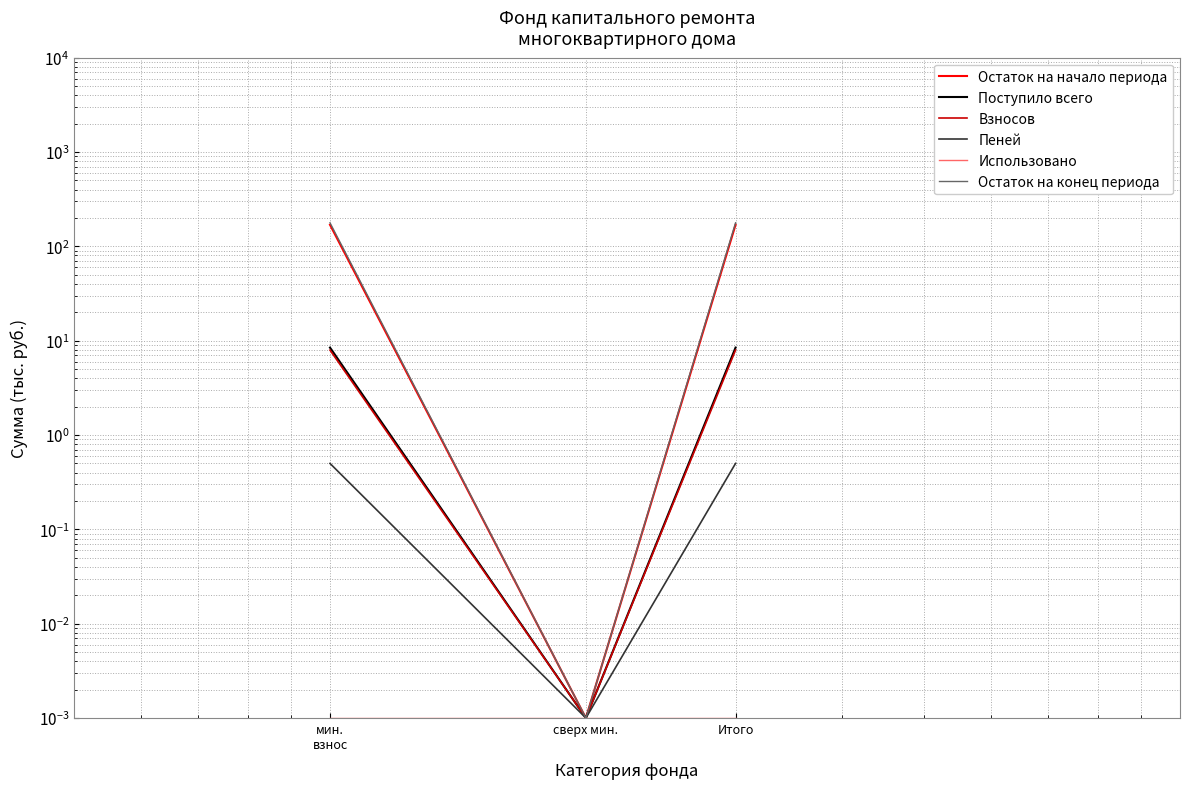

At which category does the chart reach its minimum across all series?

сверх мин.